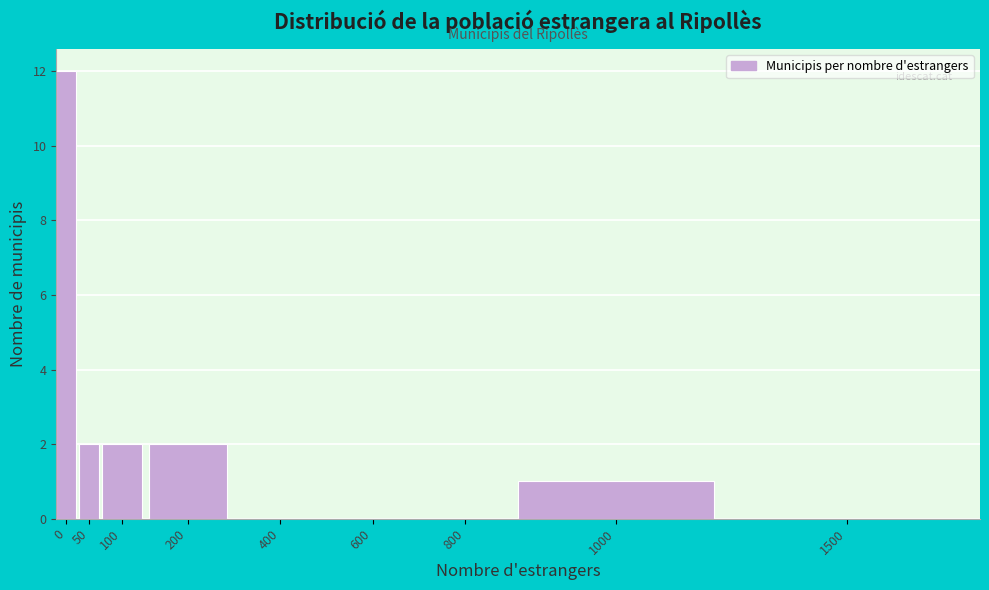

Reading left to right, transcribe all the data shown in this chart.

0=12	50=2	100=2	200=2	400=0	600=0	800=0	1000=1	1500=0